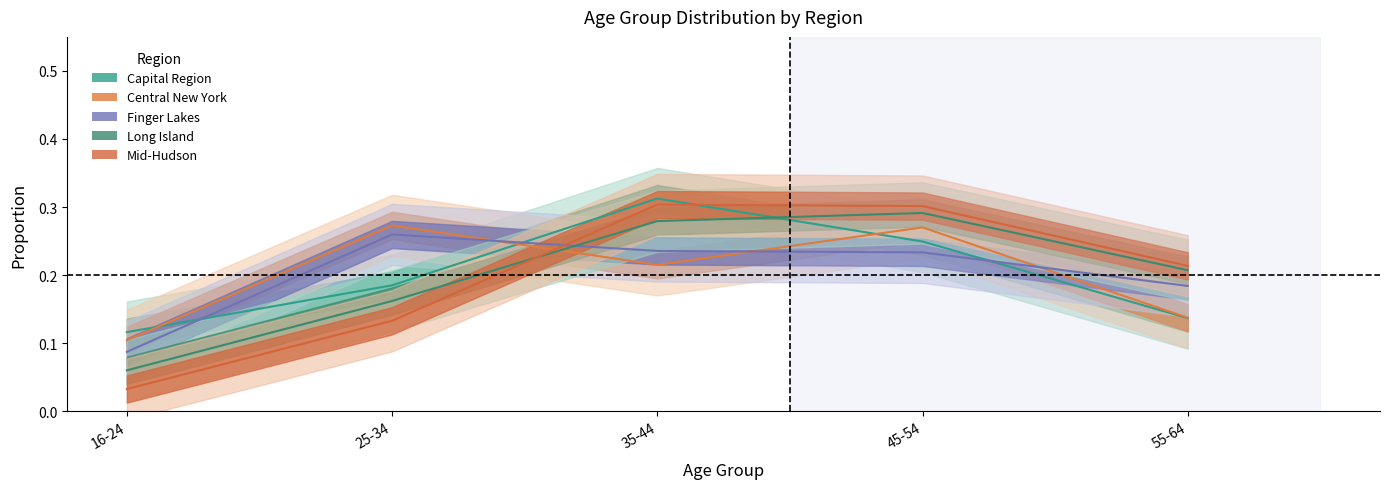

What is the spread (max minus min) of values at 16-24?

0.1